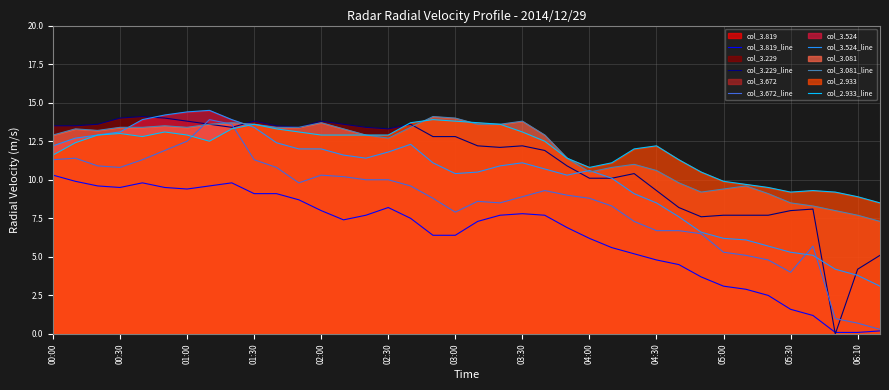

At how many categories does at least one series exceed 7?

38